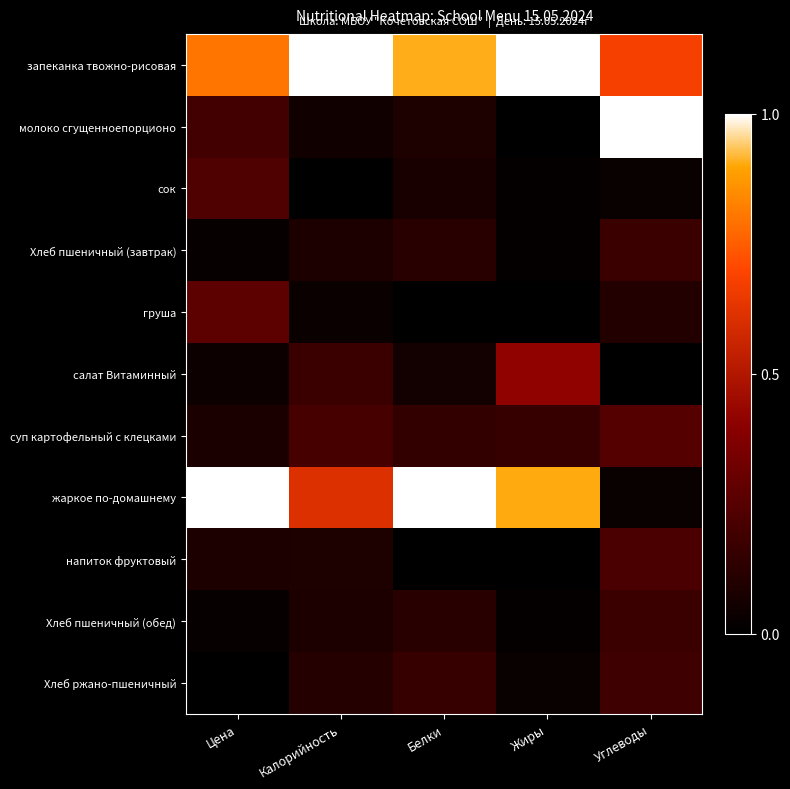

What is the spread (max minus min) of values at Углеводы?

1.0